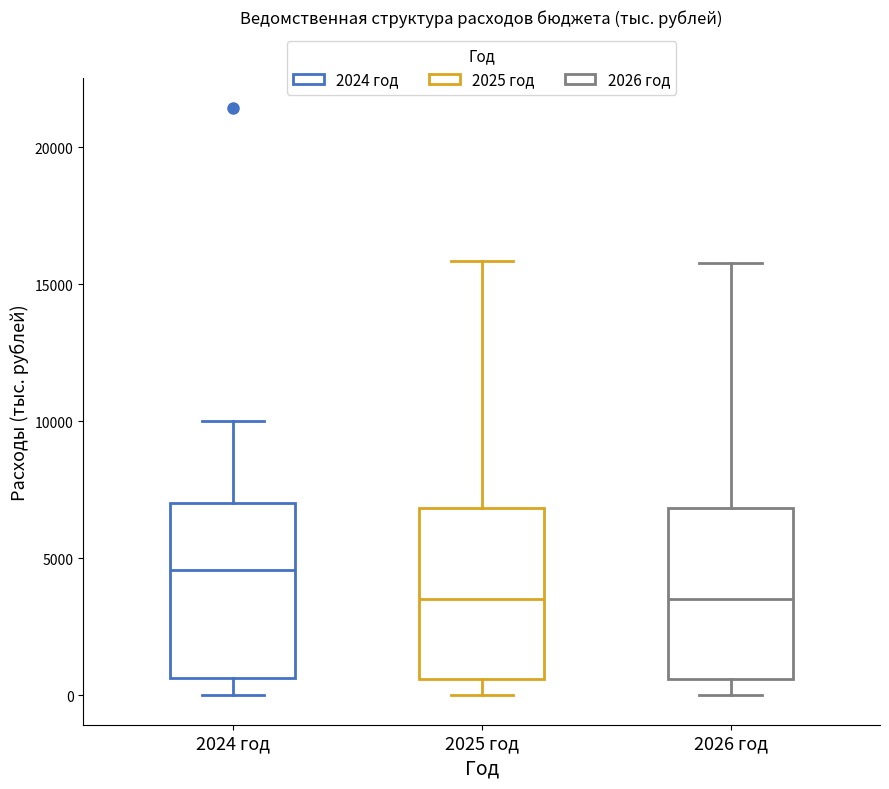

Where does the upper whisker of the box for 2024 год end on the y-axis? The values are not printed on the chart, so give them approximately, as read against the axis.

10000